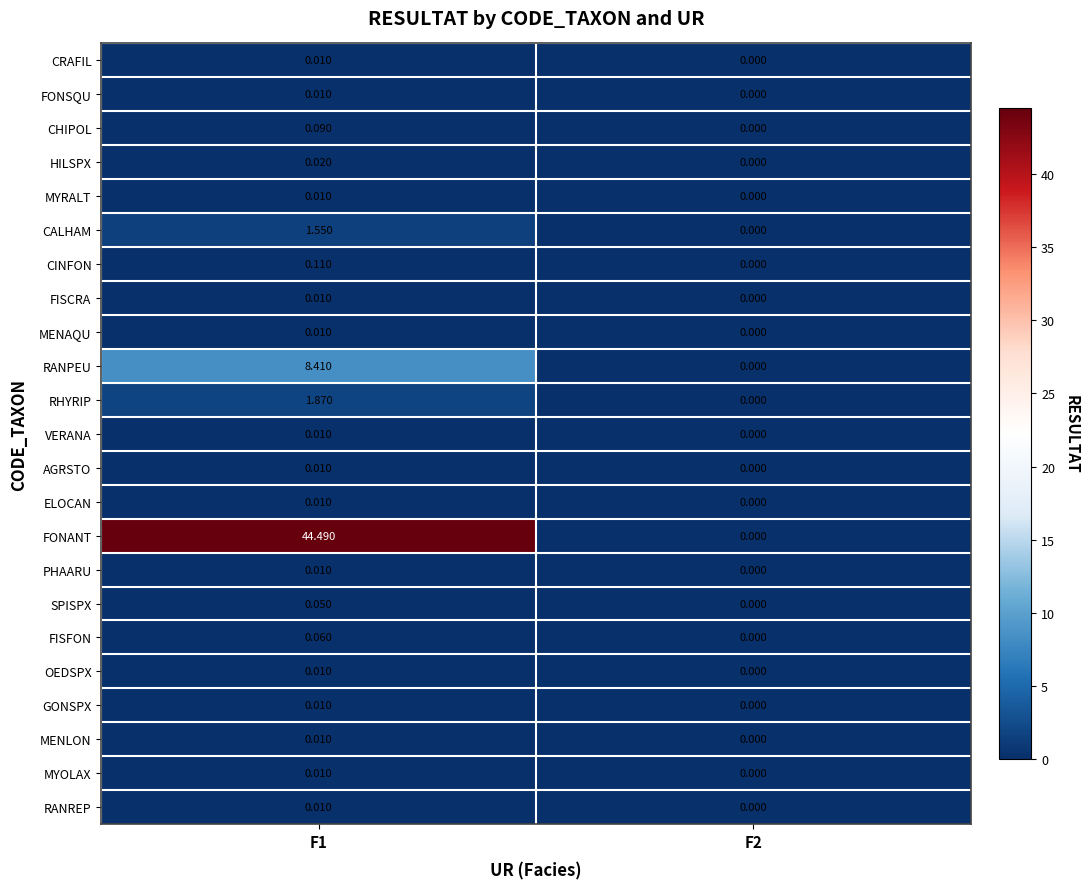

Which series has the largest total across all categories?

FONANT